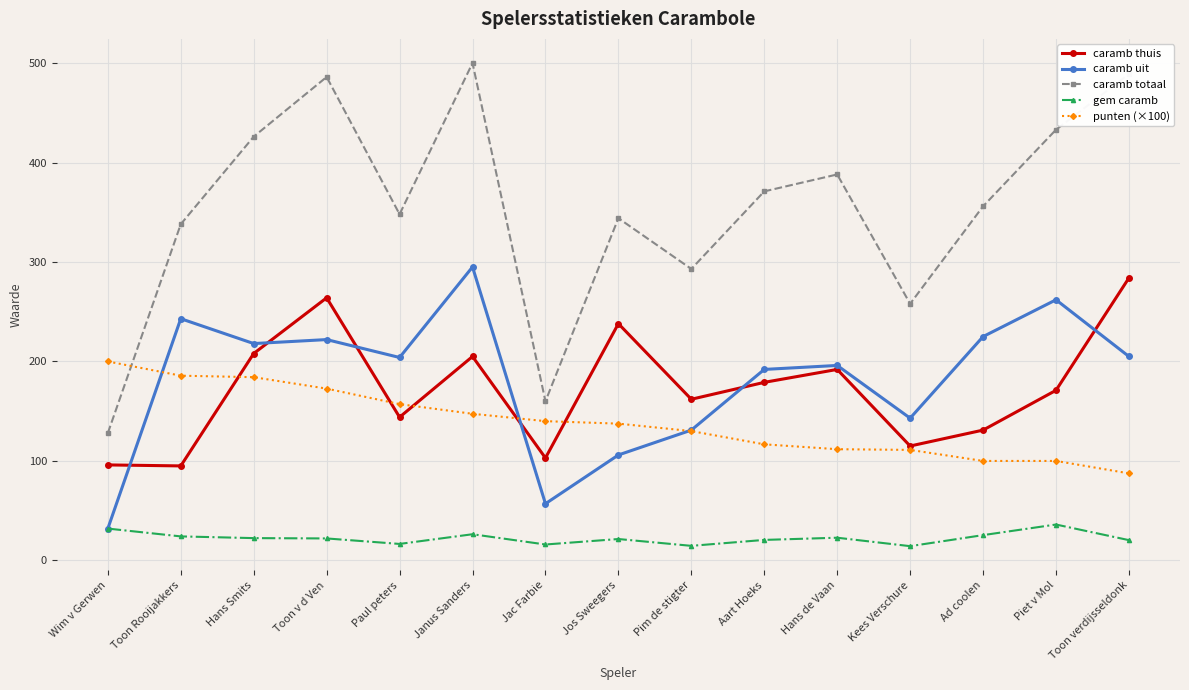

How many lines are shown in the chart?

5